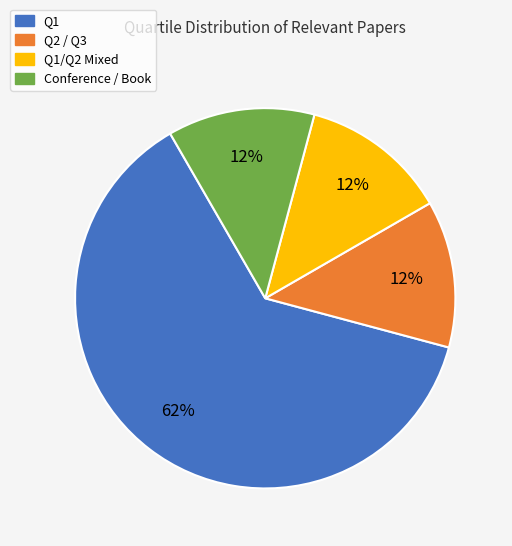

Is there any slice that represents more than half of the pie?

Yes